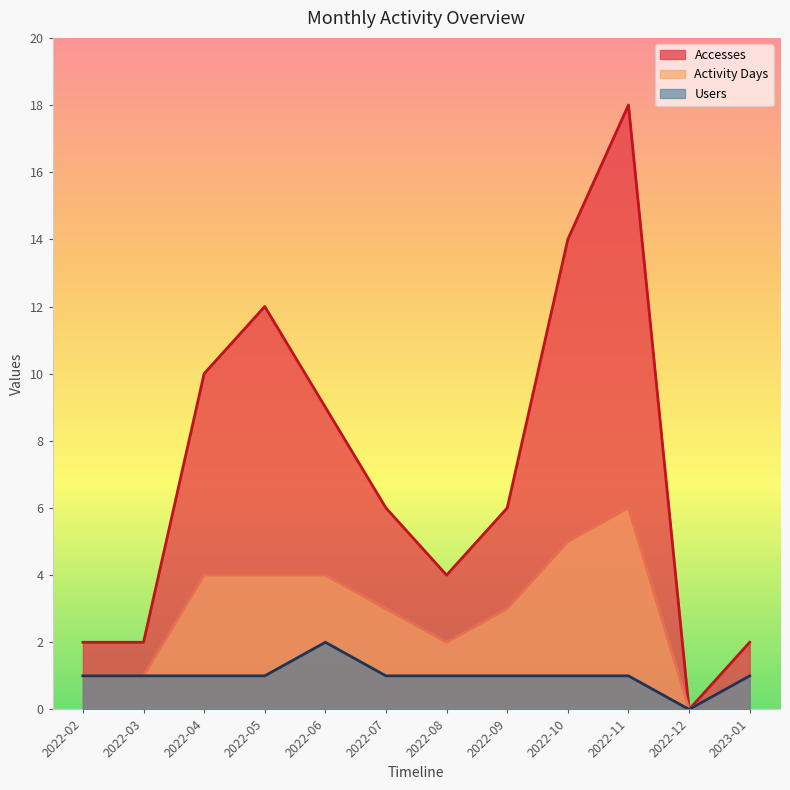

True or false: Users has a value of 3 at 2022-06.

False